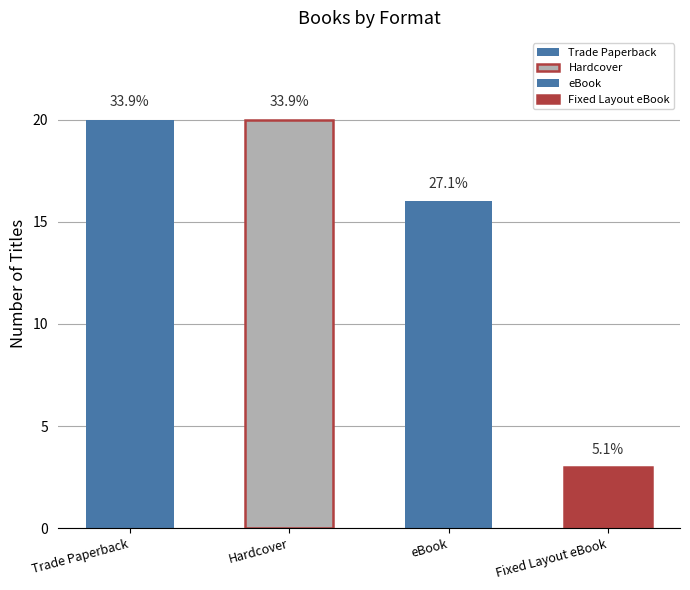

What is the sum of the values at eBook and Hardcover?

36